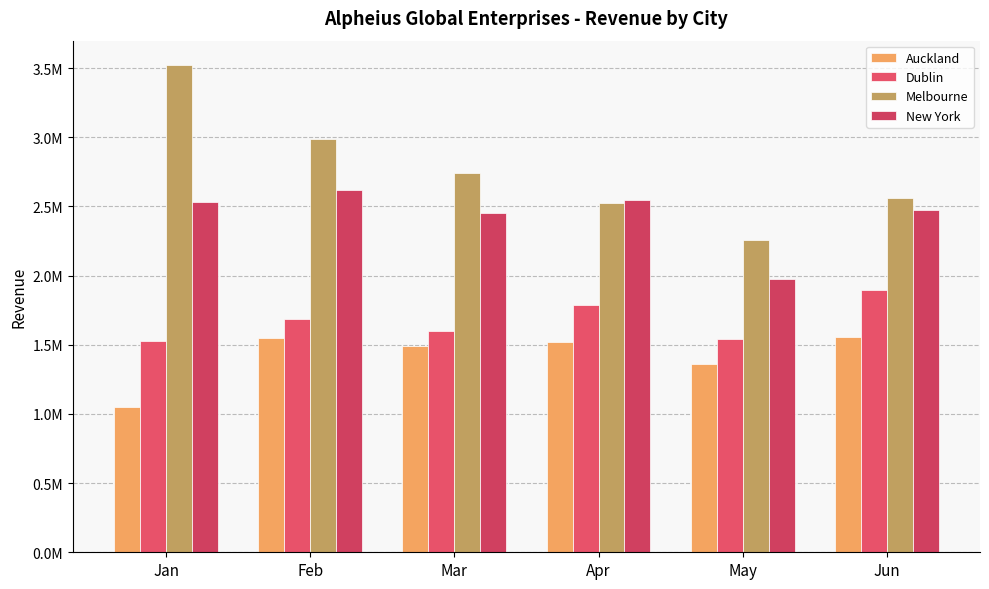

What is the total value across all series at Jun?

8489304